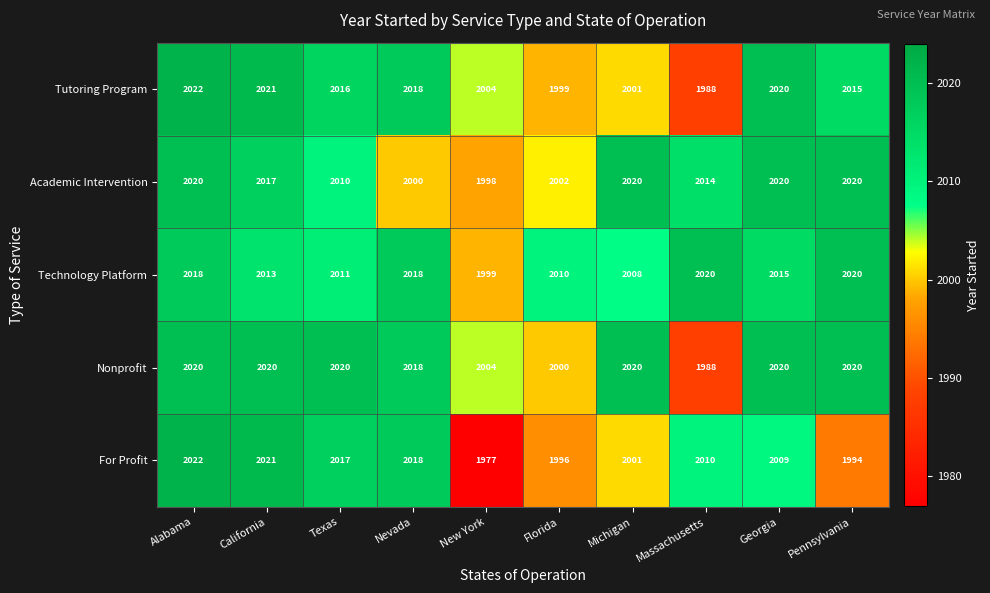

What is the sum of all Nonprofit values?

20130